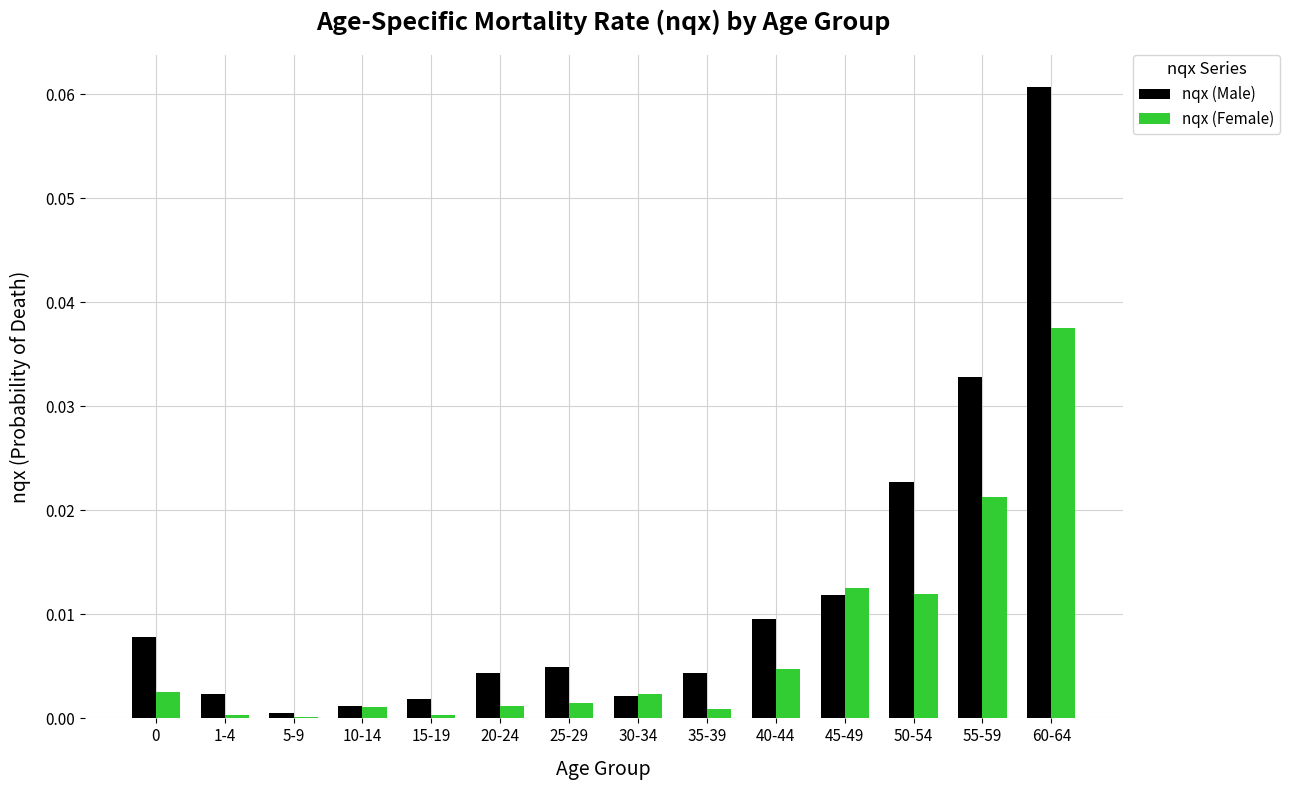

Between 35-39 and 55-59, which series saw the biggest shift?

nqx (Male)